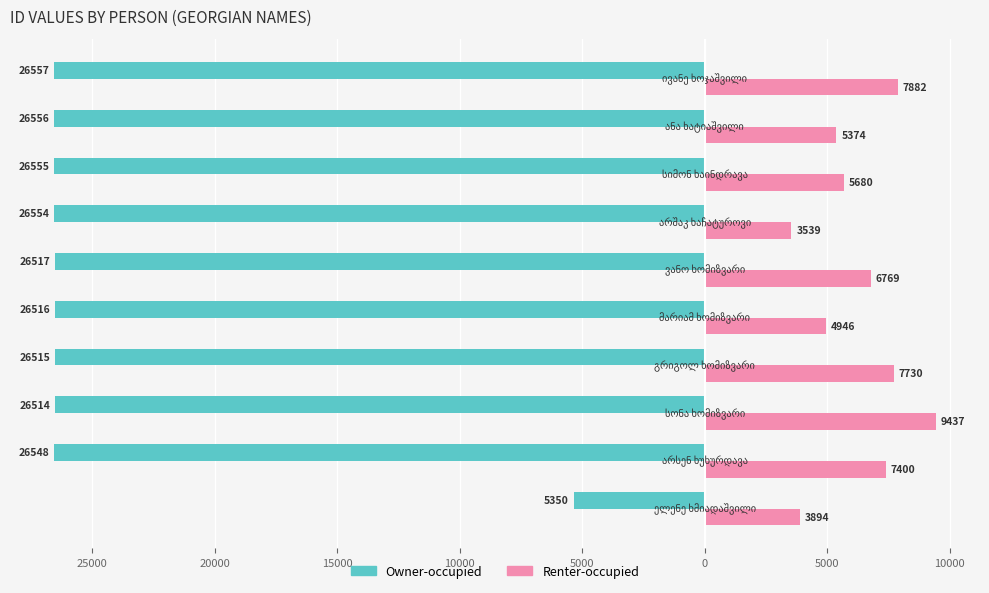

Reading left to right, list all the values displayed in this chart.

Owner-occupied: -5350	-26548	-26514	-26515	-26516	-26517	-26554	-26555	-26556	-26557
Renter-occupied: 3894	7400	9437	7730	4946	6769	3539	5680	5374	7882